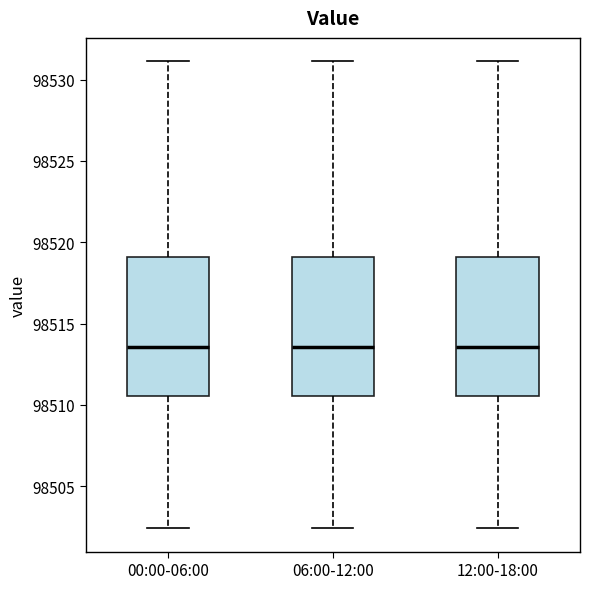

Reading left to right, transcribe this box plot: for each box, give where its median line is, the range the box spans, and where its two whiskers end, as read against the y-axis. The values are not printed on the chart, so give them approximately, as read against the axis.

00:00-06:00: median 98513.5, box 98510.5 to 98519.0, whiskers 98502.5 to 98531.0
06:00-12:00: median 98513.5, box 98510.5 to 98519.0, whiskers 98502.5 to 98531.0
12:00-18:00: median 98513.5, box 98510.5 to 98519.0, whiskers 98502.5 to 98531.0